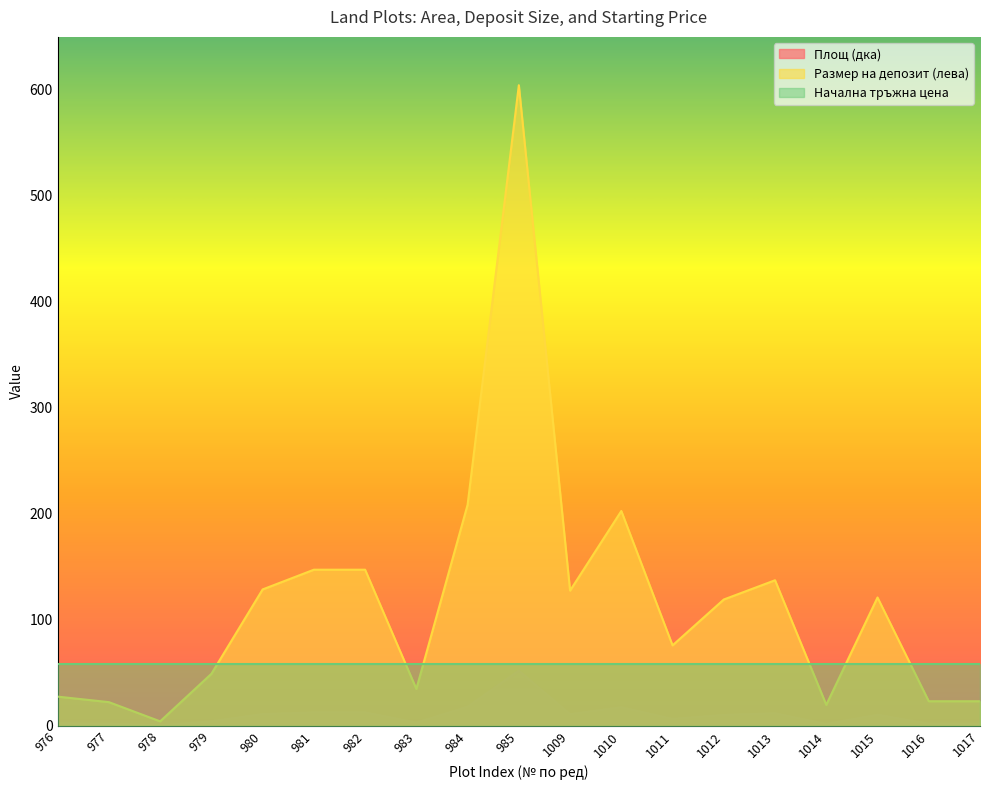

Which label corresponds to the largest value in the chart?

985